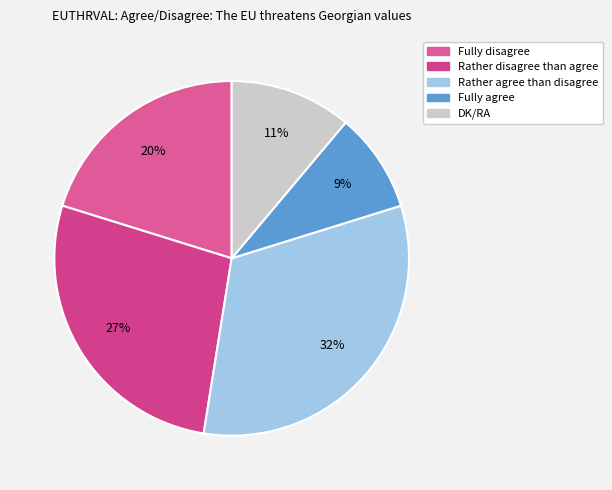

How many segments does this pie chart have?

5